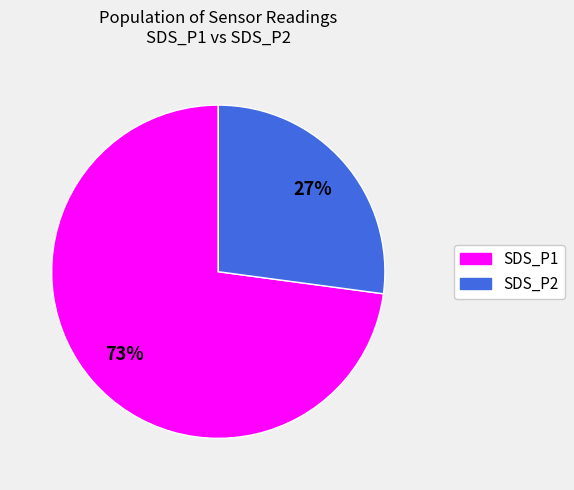

What is the largest slice in the pie chart?

SDS_P1